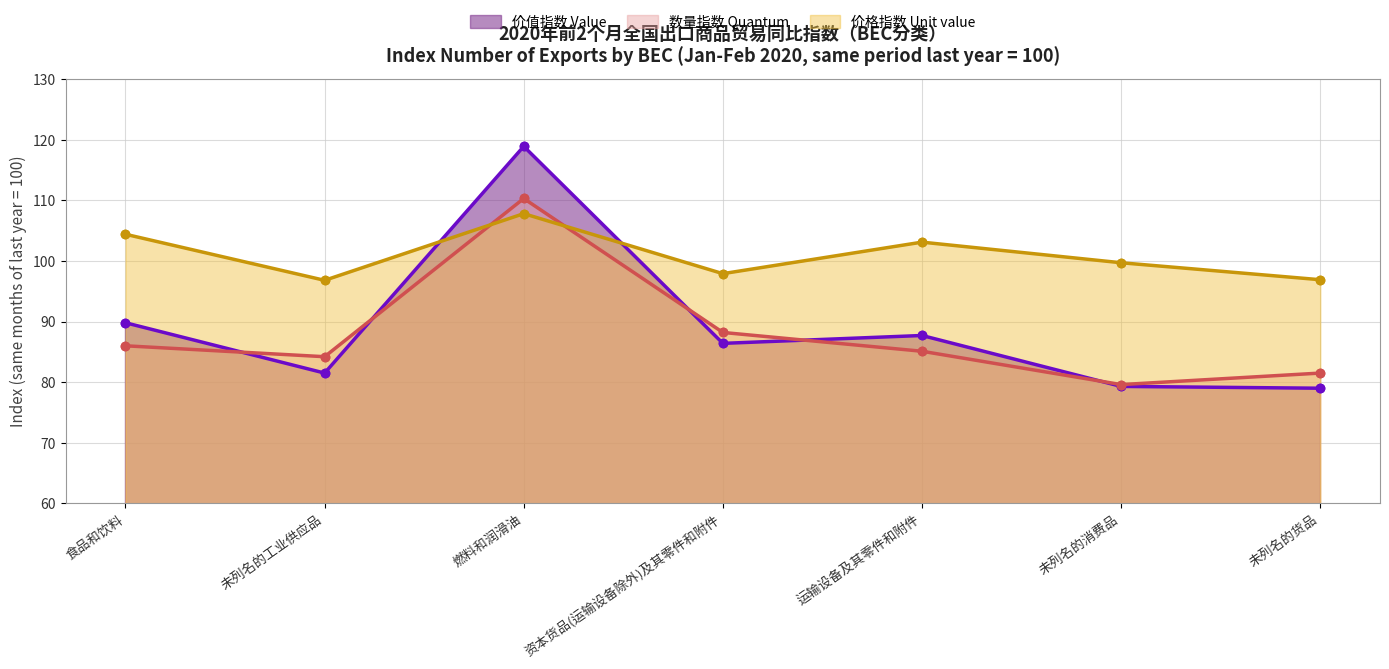

Which series has the largest range (max minus min)?

价值指数 Value